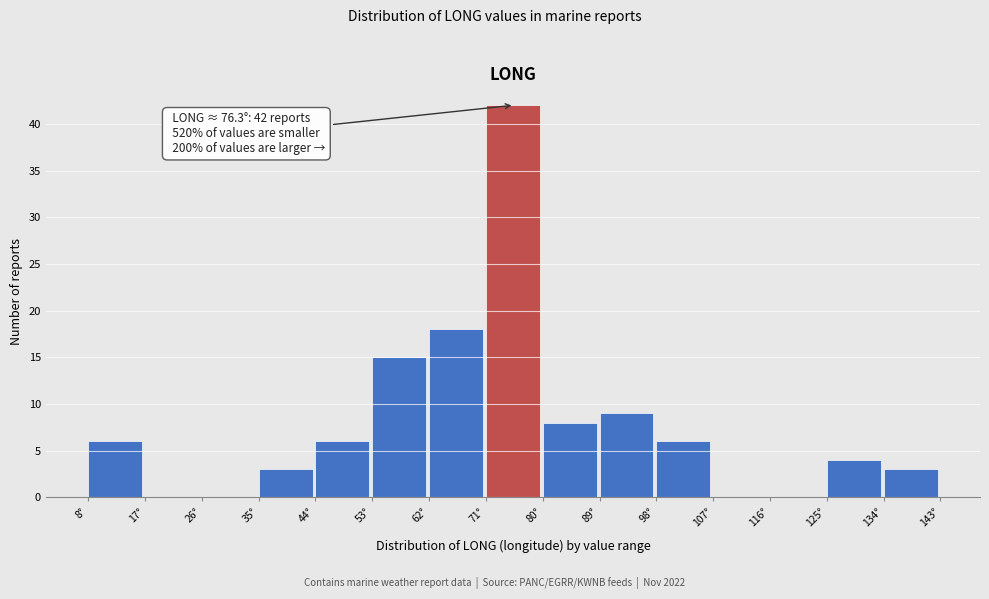

Over which range of the x-axis is the bar tallest?

71.8 to 80.8